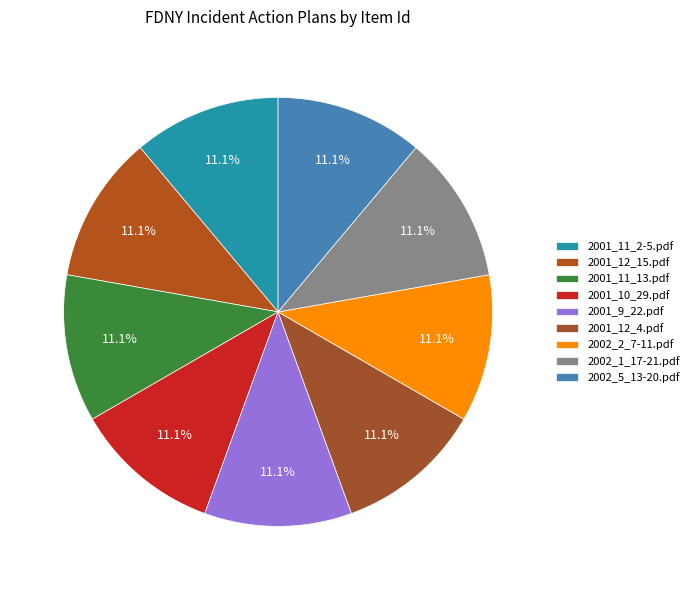

Approximately how many times larger is the value at 2001_12_4.pdf compared to 2002_5_13-20.pdf?

1.0